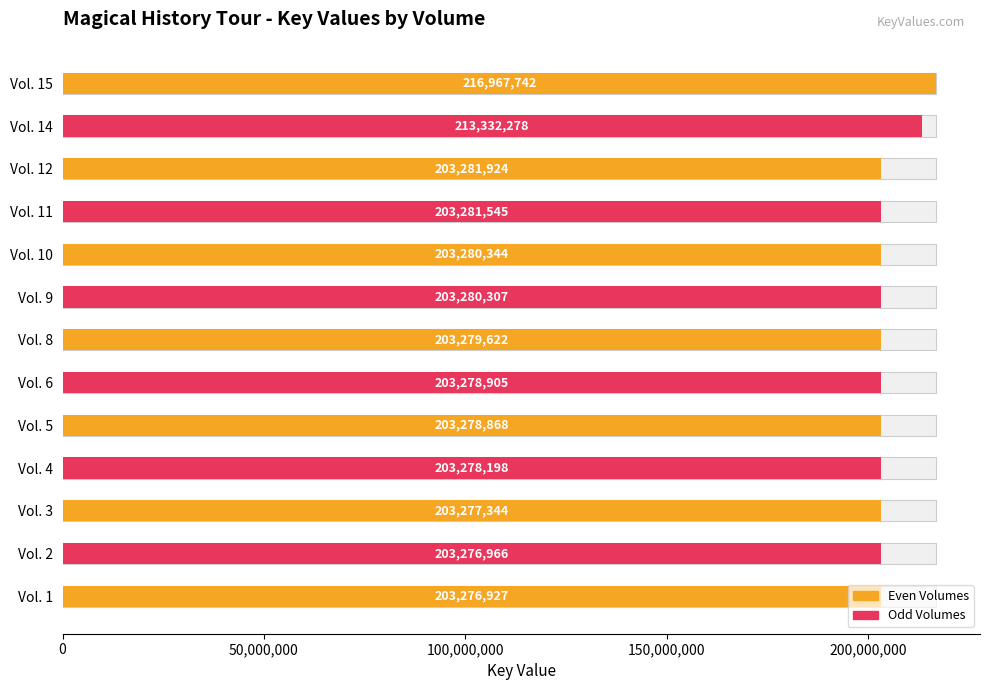

Does the chart contain stacked bars?

No